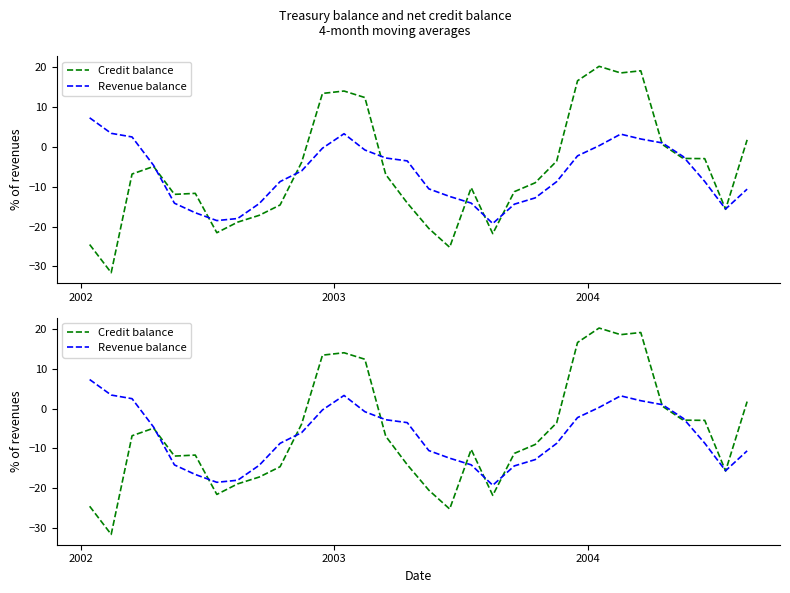

Which category has the lowest value in the Credit balance series?

2002